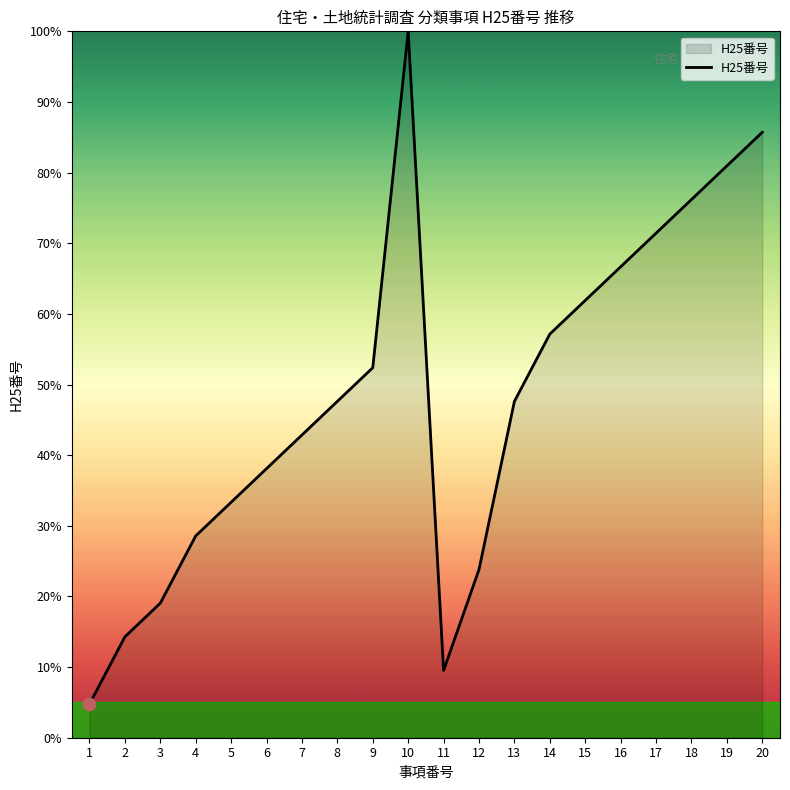

Which has a higher value, 17 or 20?

20